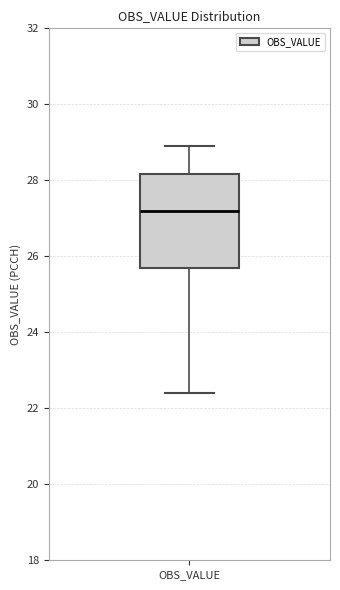

Read this box plot against the y-axis: the position of the median line, the range covered by the box, and the ends of both whiskers. The values are not printed on the chart, so give them approximately, as read against the axis.

median 27.2, box 25.6 to 28.2, whiskers 22.4 to 29.0